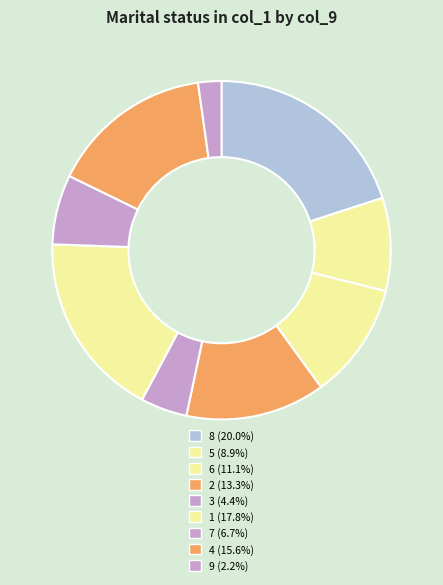

How many slices are in this pie chart?

9